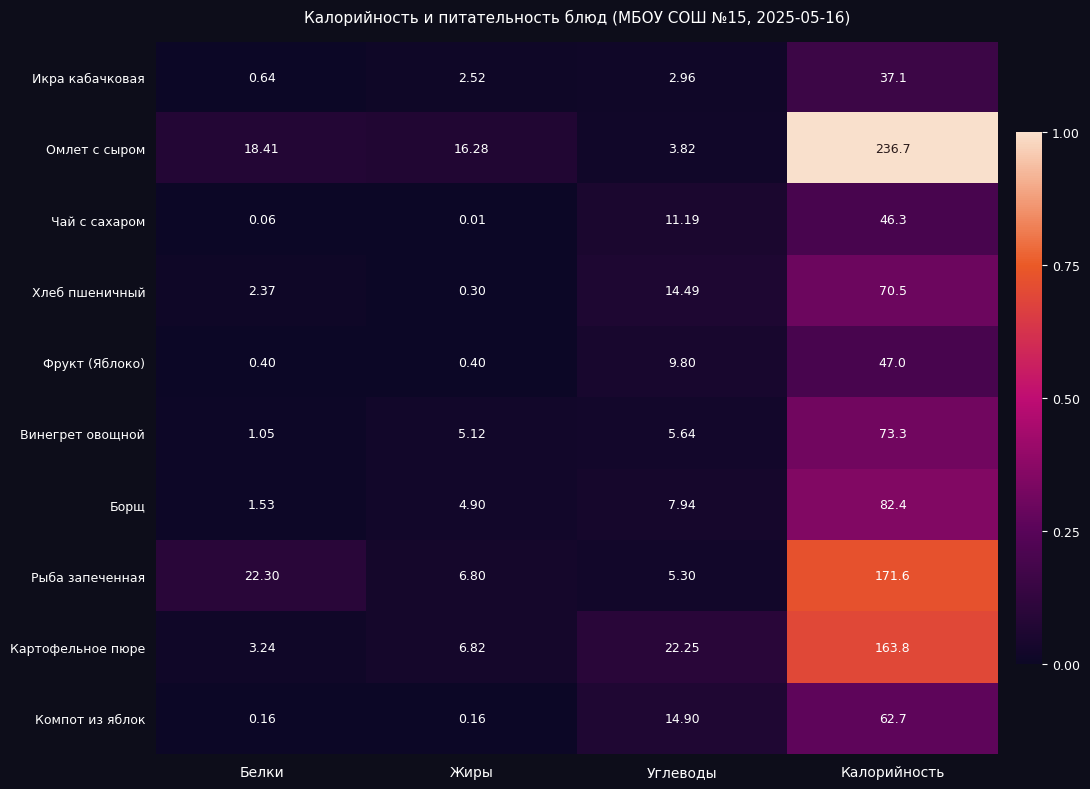

Which category has the highest value across all series?

Калорийность